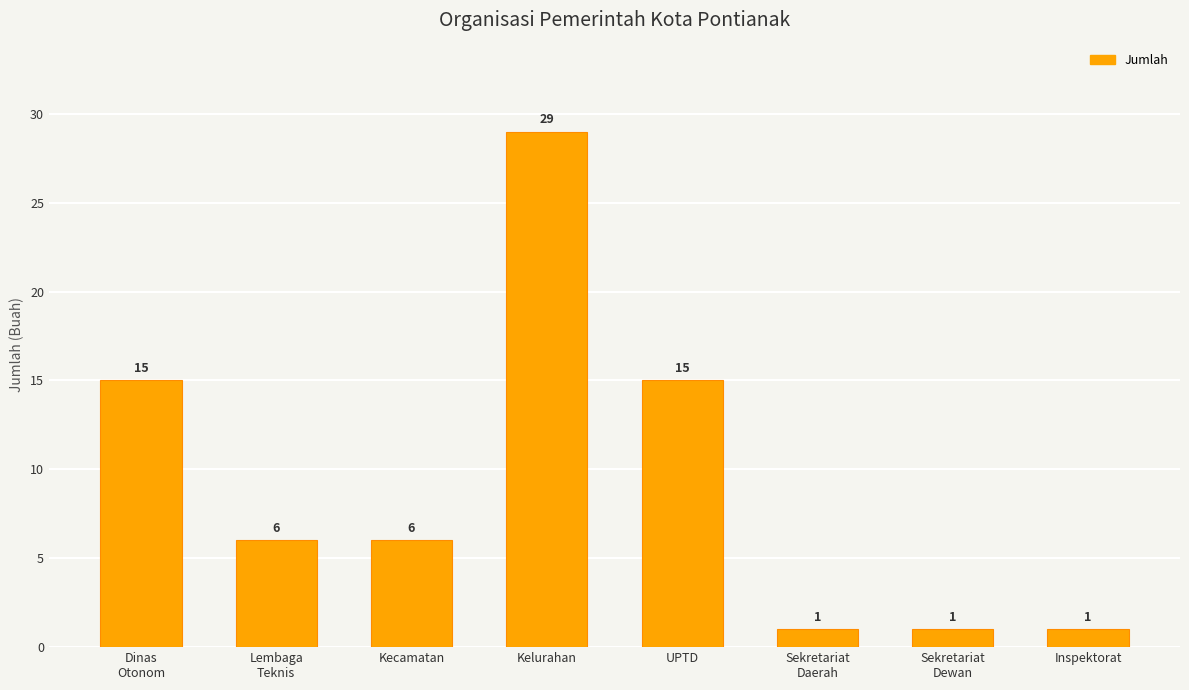

Is it true that the value at Kelurahan is 29?

True